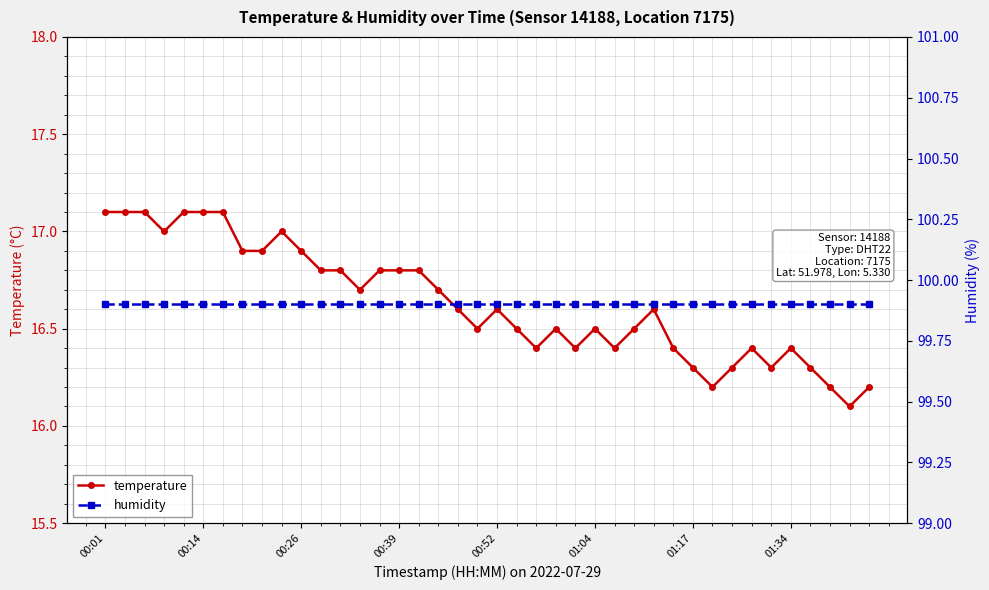

What is the sum of all temperature values?

665.3